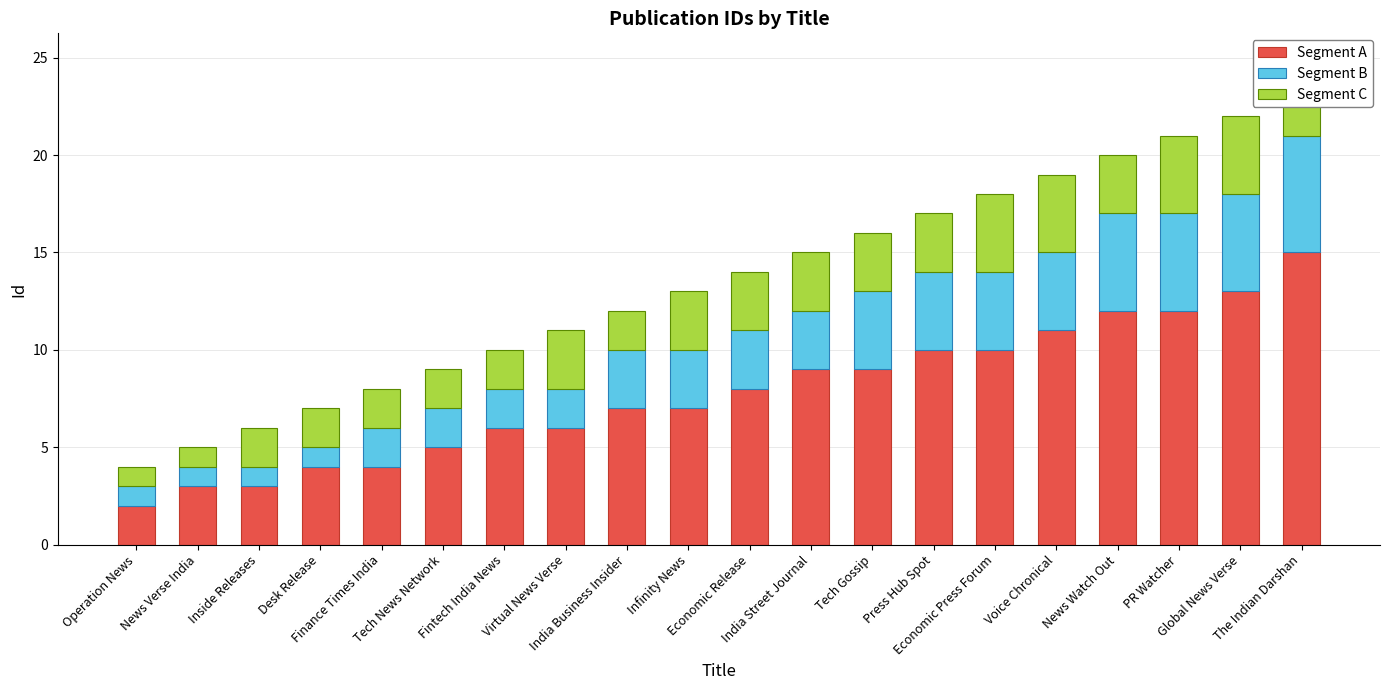

Is the value of Segment B at Tech Gossip greater than the value of Segment A at Tech Gossip?

No